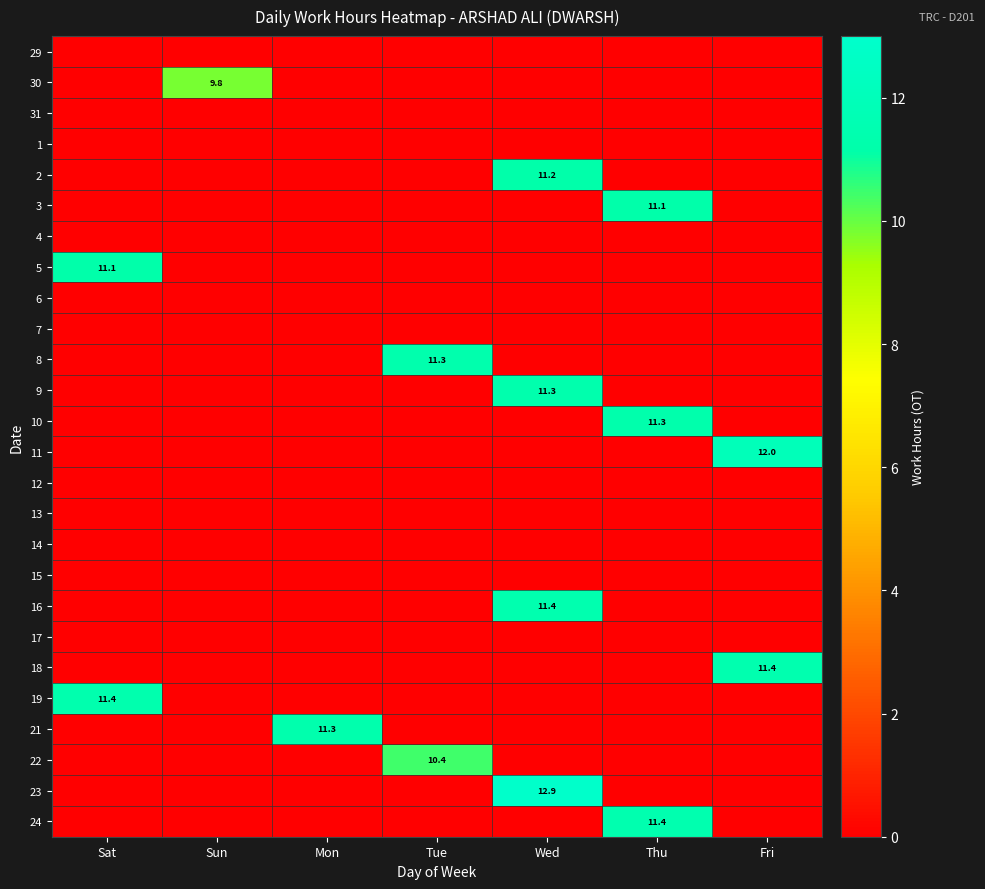

Is it true that 10 equals 16.9 at Thu?

False